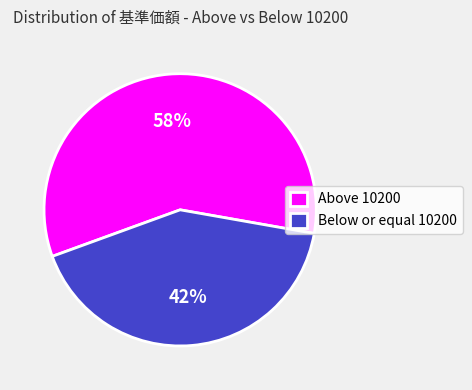

Approximately how many times larger is the value at Above 10200 compared to Below or equal 10200?

1.4